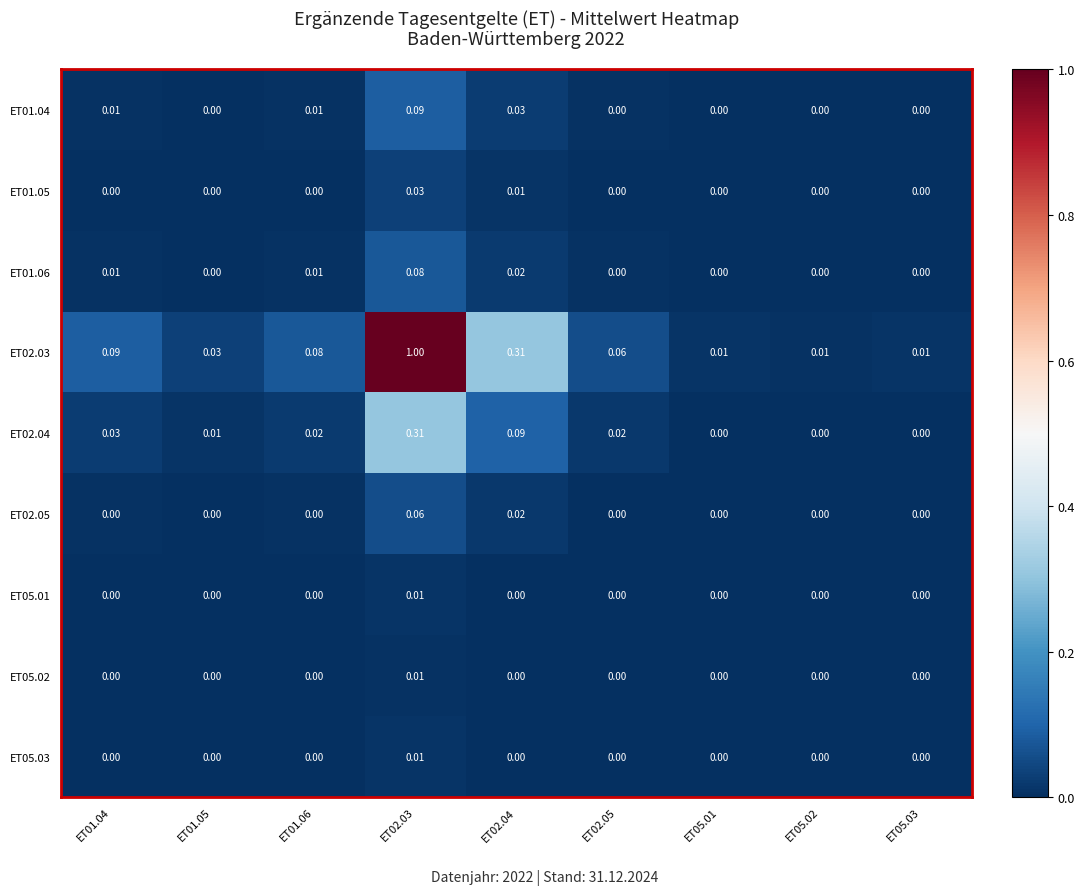

Is the value of ET02.03 at ET05.02 greater than the value of ET01.04 at ET05.01?

Yes